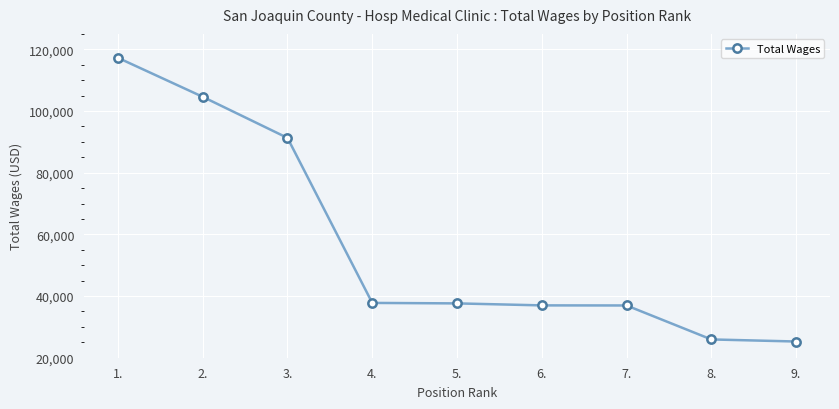

What is the sum of the values at 7. and 9.?

62200